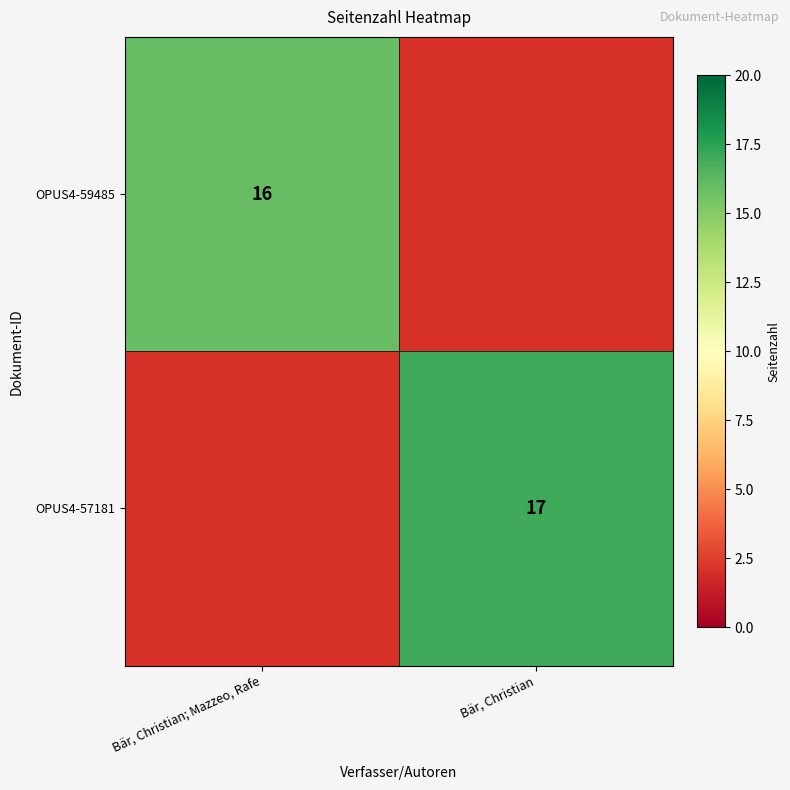

The OPUS4-59485 series shows 16 at Bär, Christian; Mazzeo, Rafe. True or false?

True